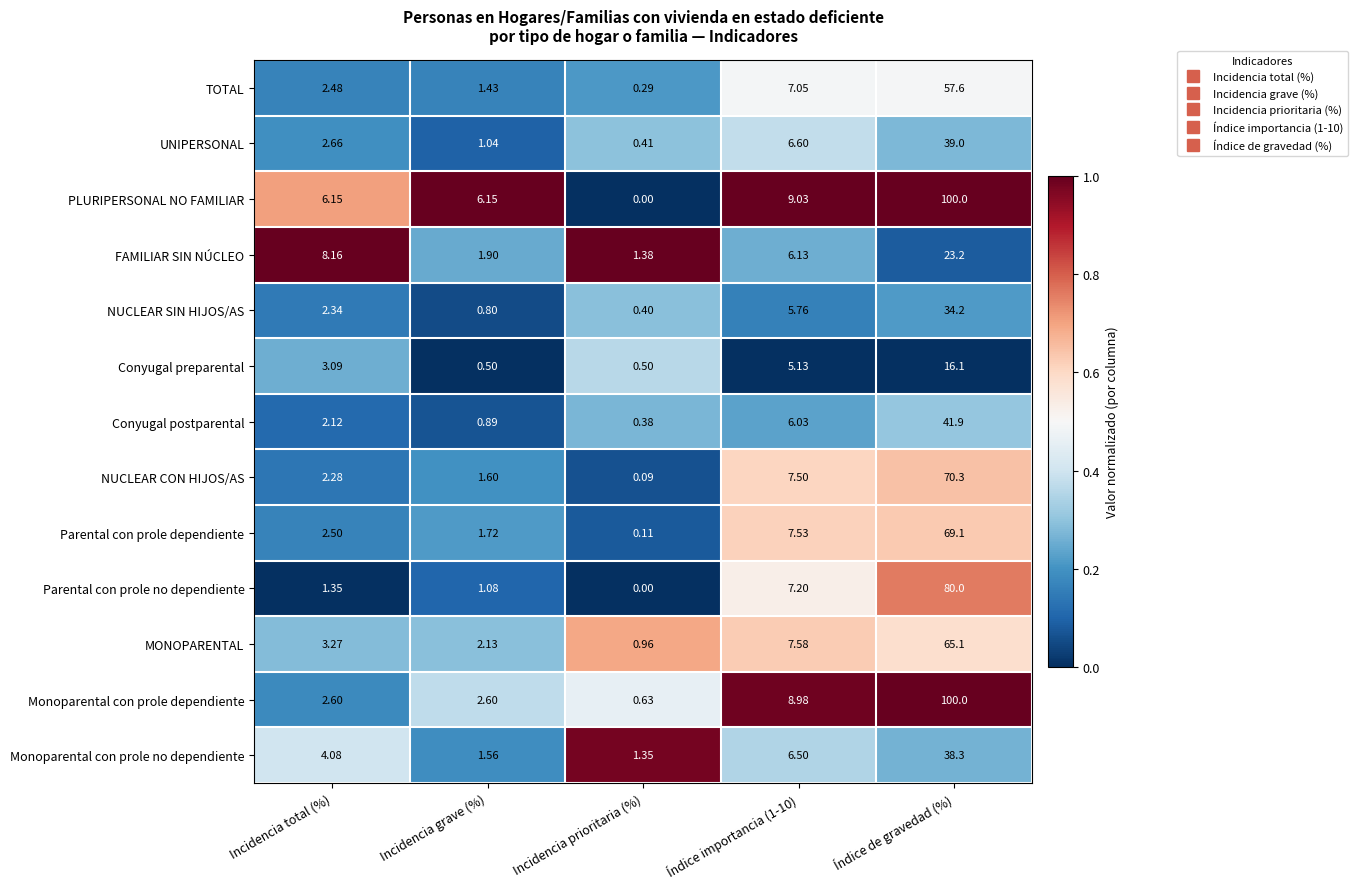

What is the total value across all series at Índice de gravedad (%)?

734.8